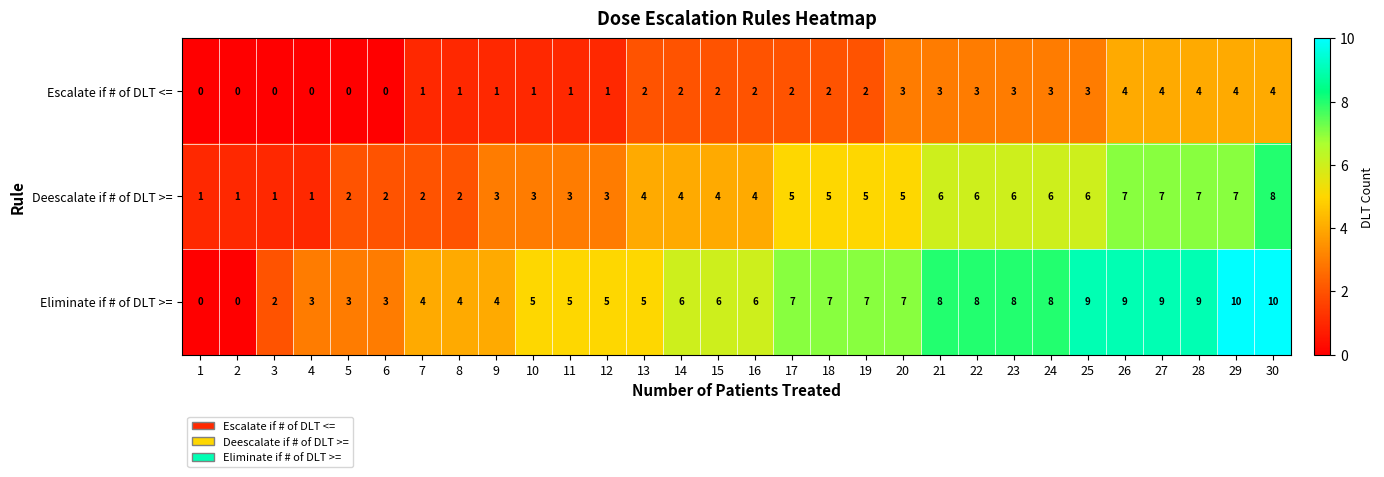

The Eliminate if # of DLT >= series shows 9 at 26. True or false?

True